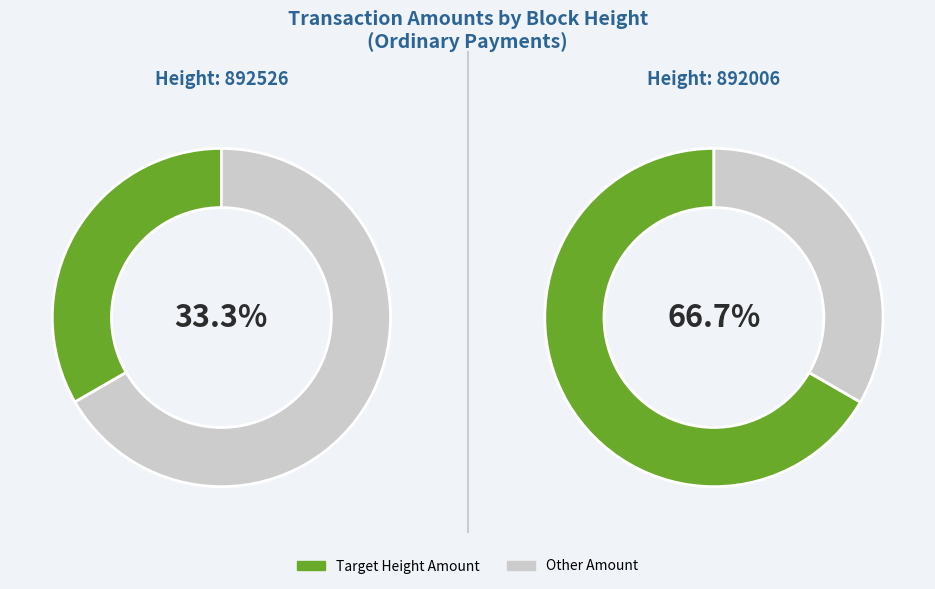

To the nearest percent, what is the difference between the largest and smallest slice percentages?

33%